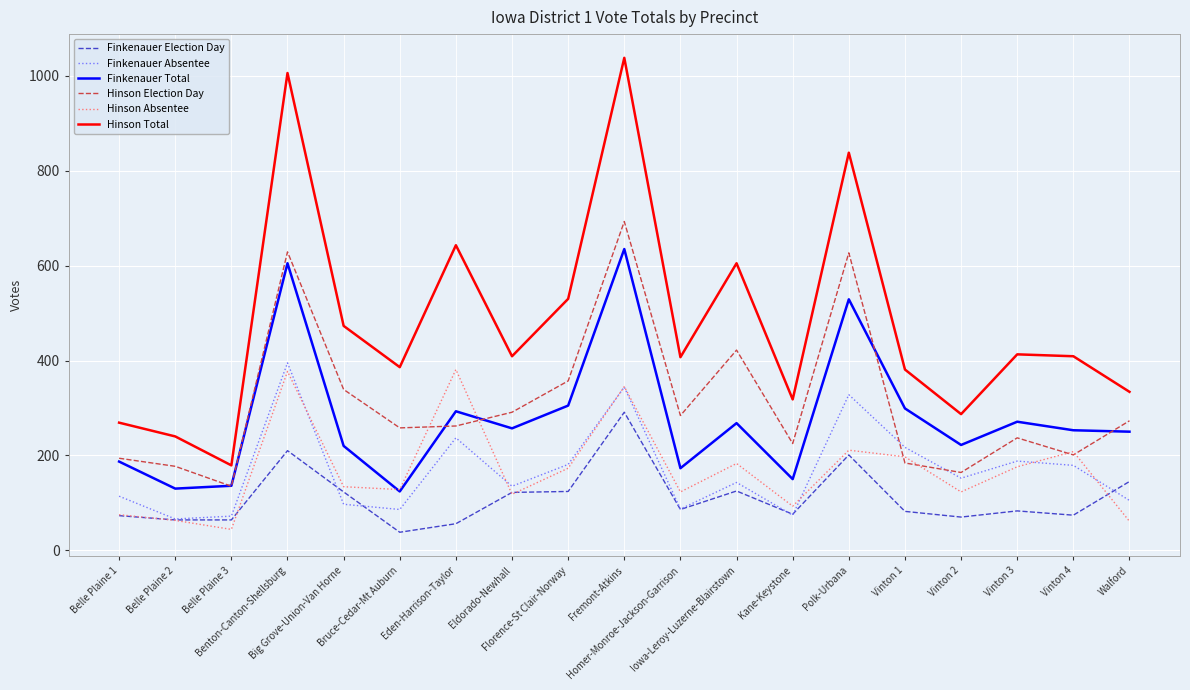

What is the spread (max minus min) of values at Vinton 4?

335